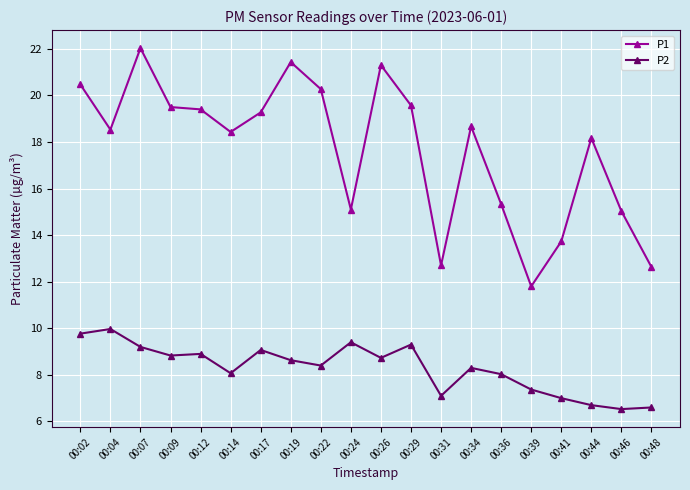

Where is the first local maximum for P2?

00:04